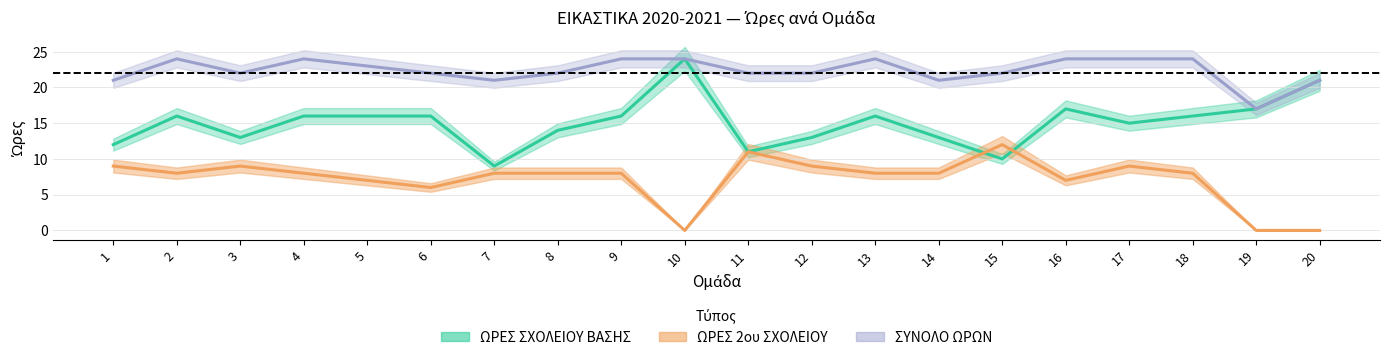

Between 7 and 15, which is larger?

15